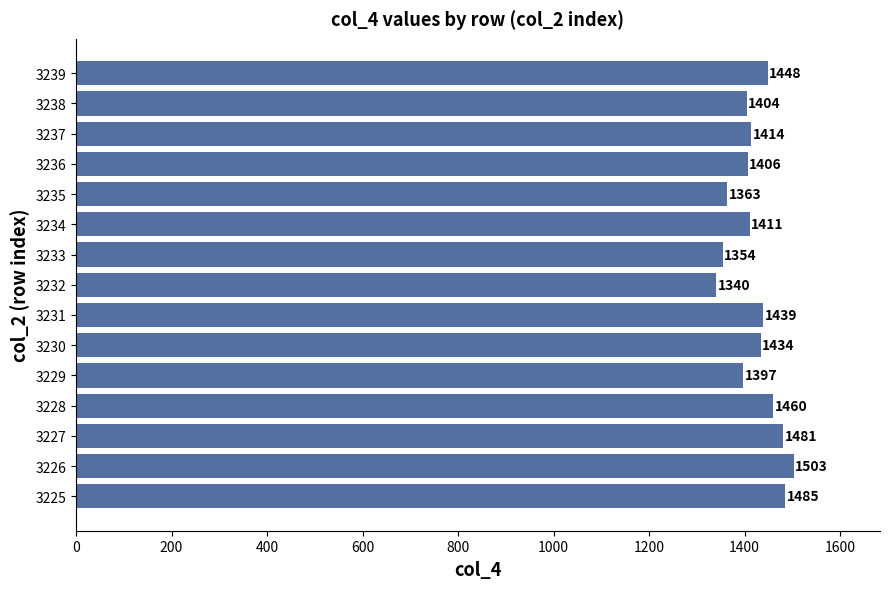

Count the number of categories in the chart.

15